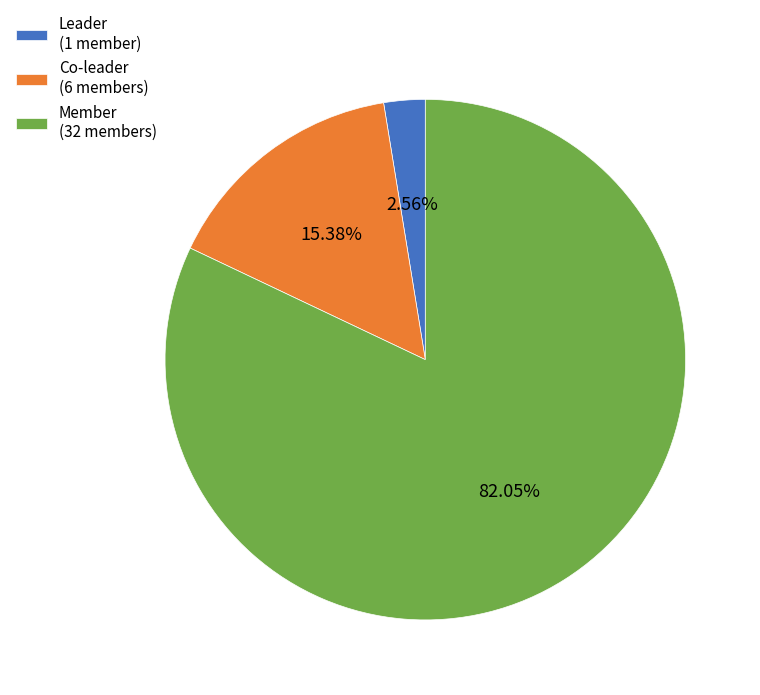

What percentage is the Member slice, to the nearest percent?

82%